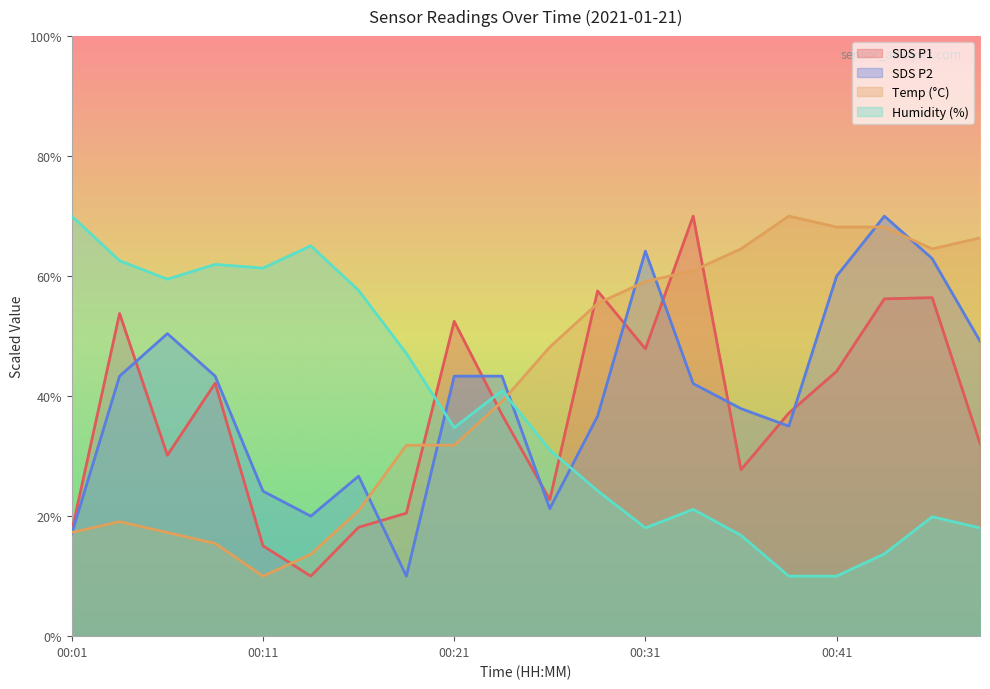

What is the value of the SDS_P2 point at the 15th from the left?

37.9